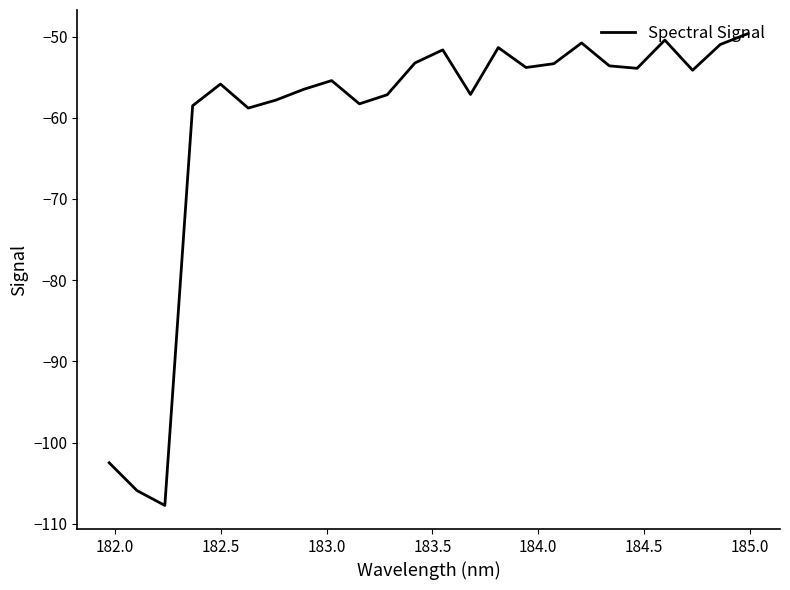

What is the smallest value displayed?

-107.7